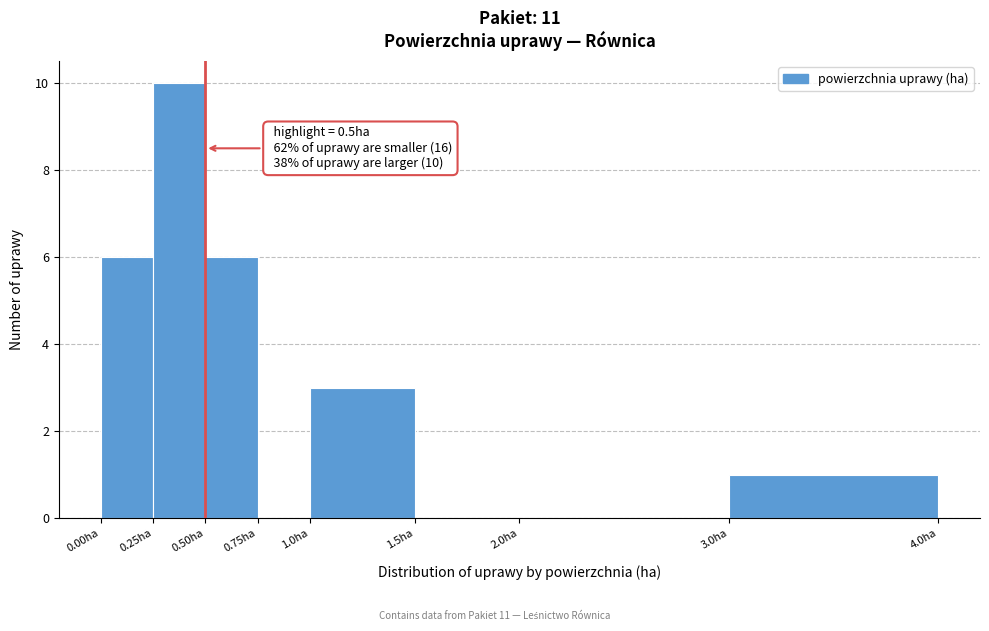

Which range on the x-axis has the tallest bar?

0.25 to 0.50